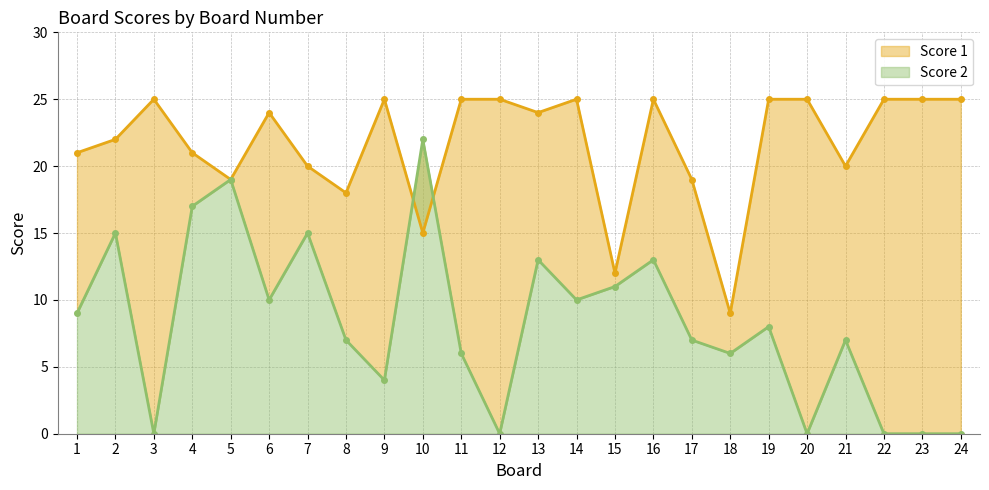

What is the difference between the highest and lowest values at 13?

11